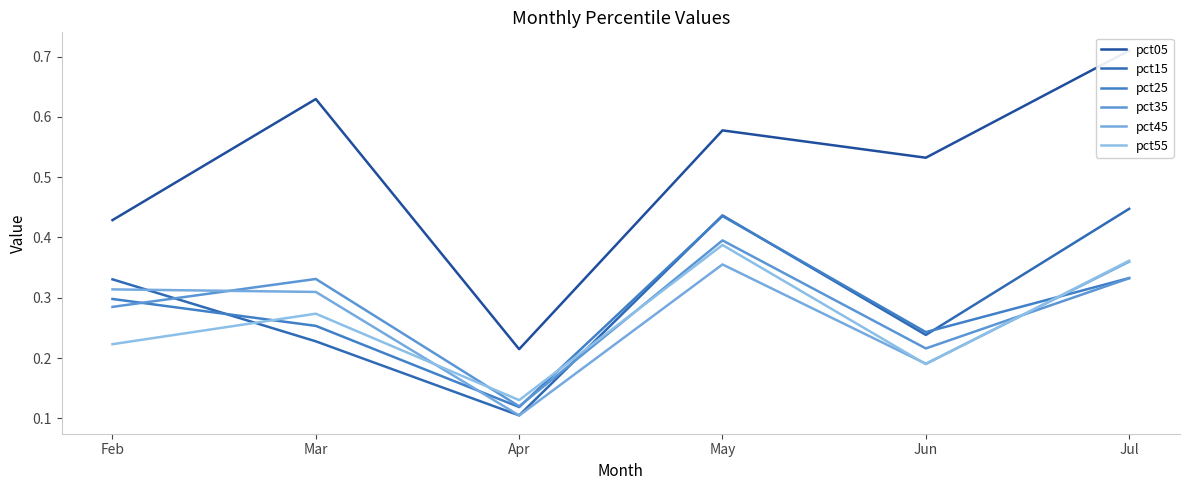

Does the chart display data point markers on the line(s)?

No